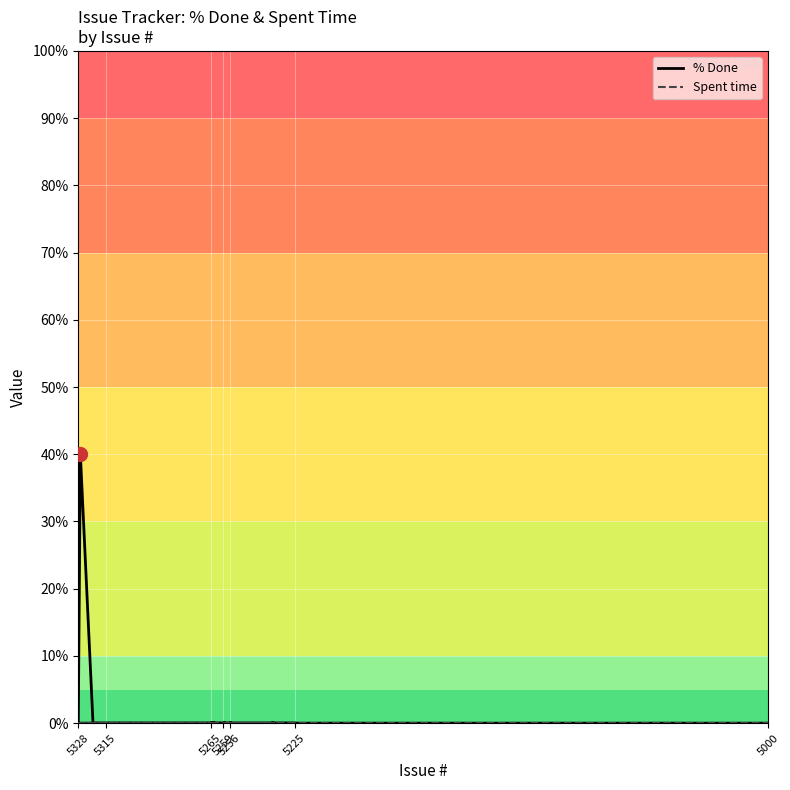

At which label is % Done closest to 20?

5225